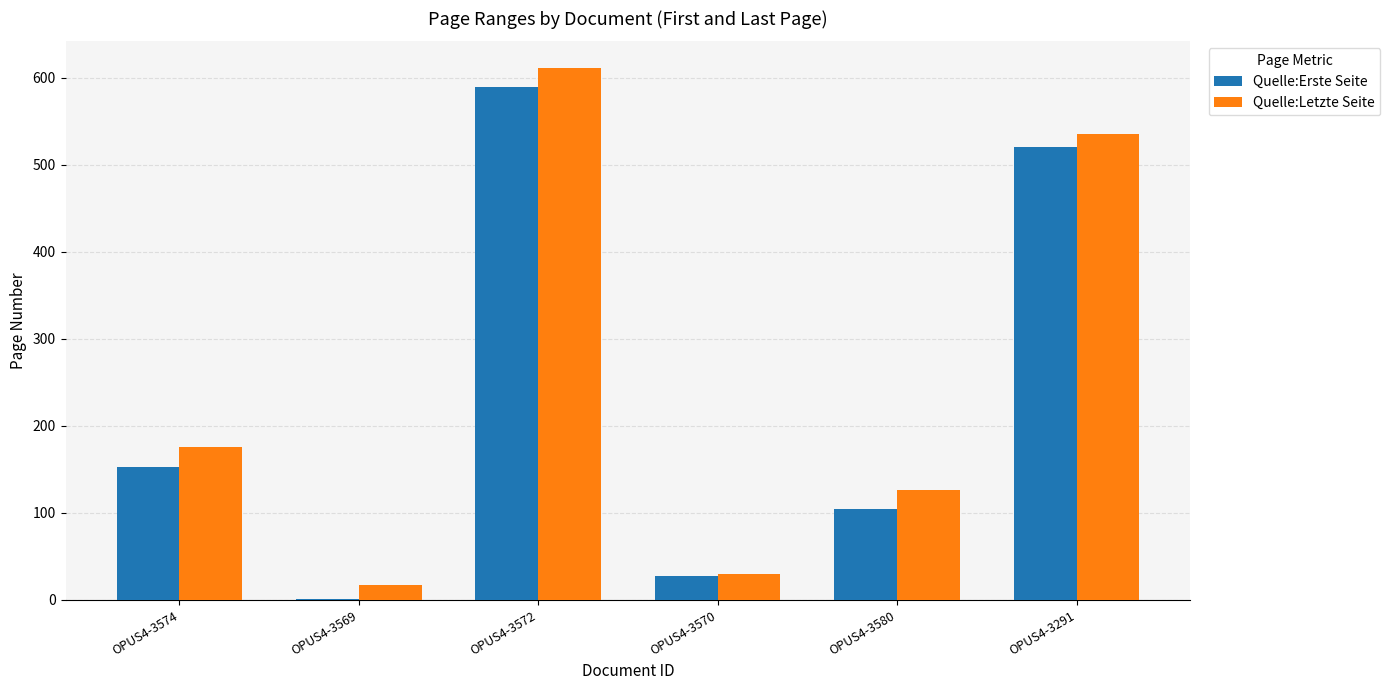

How many groups of bars are there?

6